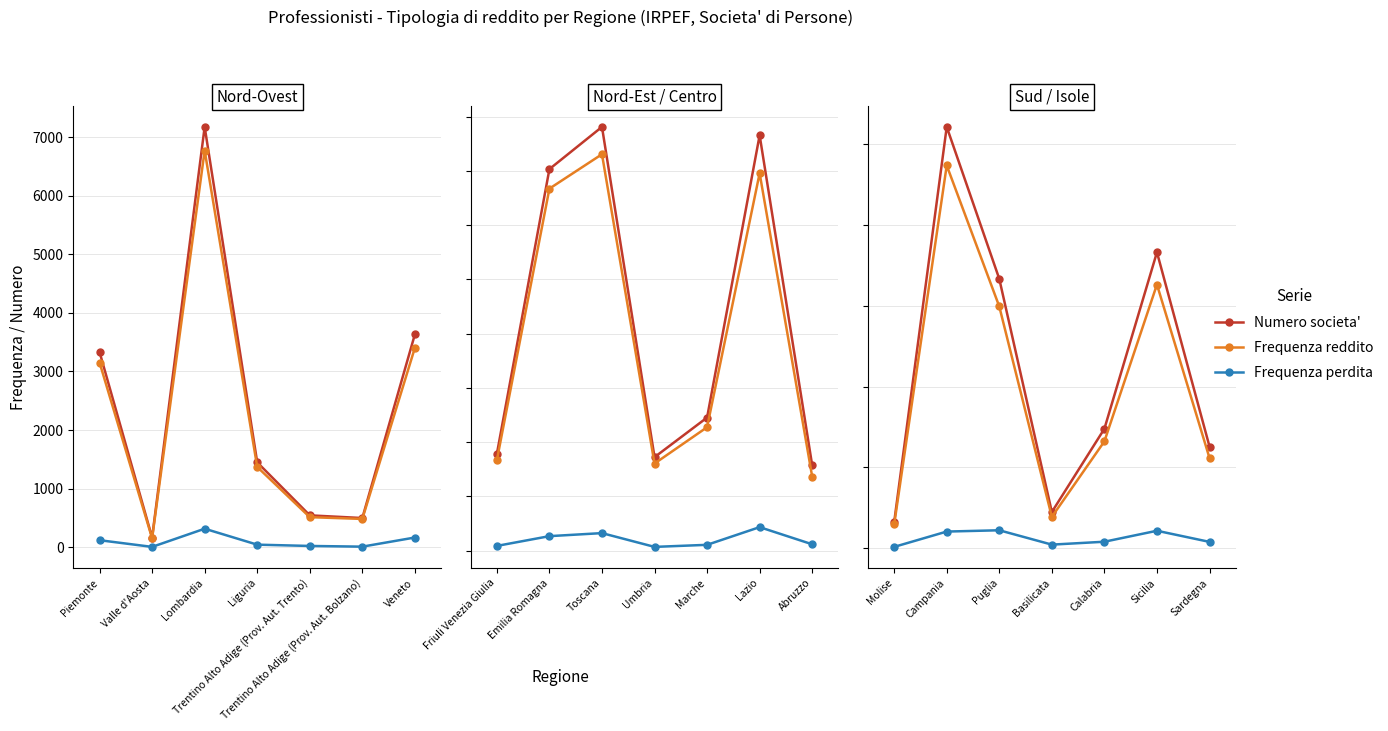

True or false: Frequenza reddito and Frequenza perdita cross at least once.

False